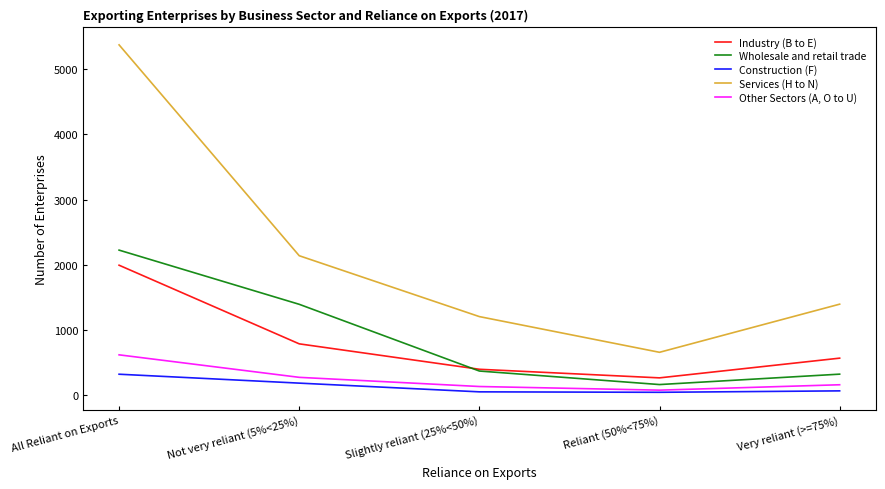

At which label is Services (H to N) closest to 3014?

Not very reliant (5%<25%)